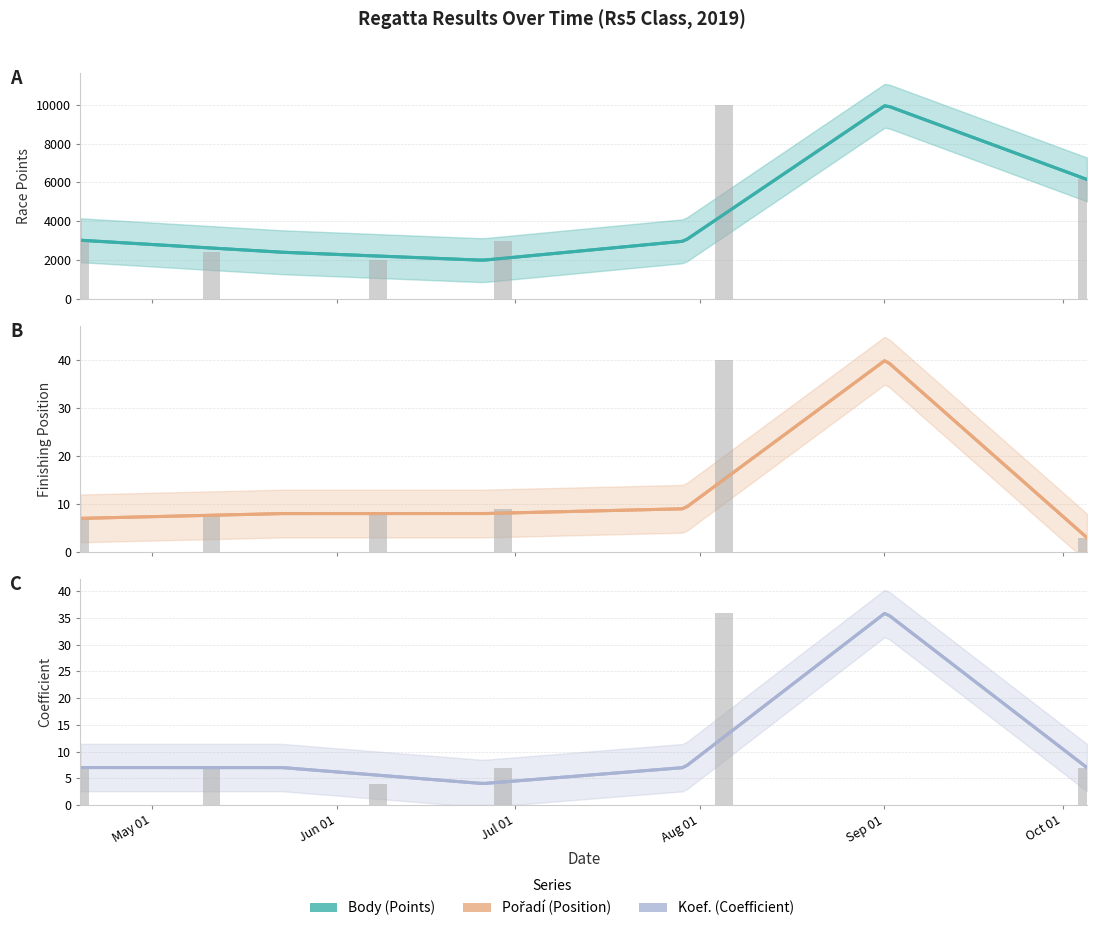

What is the spread (max minus min) of values at 2019-08-05?

9939